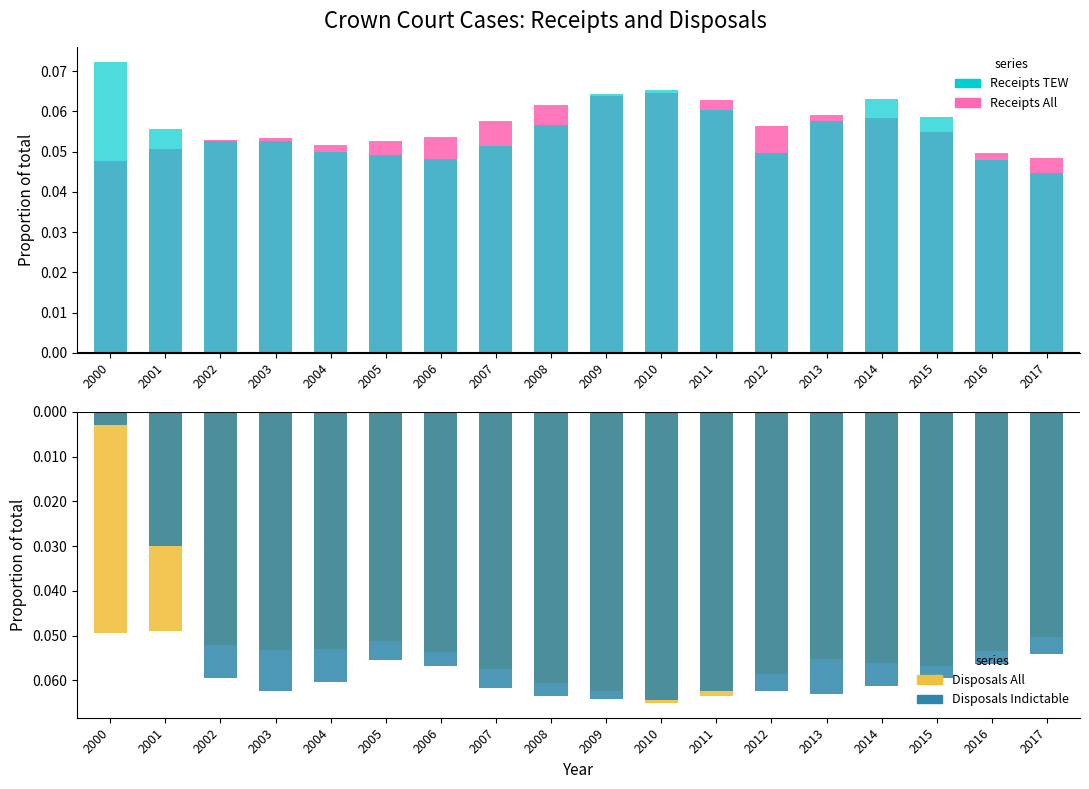

Rank the series at 2002 from highest to lowest value.

Receipts (All Cases), Receipts (Triable-either-way), Disposals (All Cases), Disposals (Indictable Only)